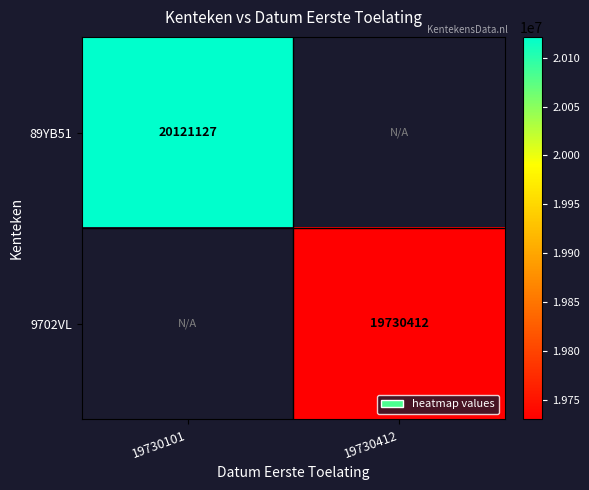

Is it true that 9702VL equals 28775244 at 19730412?

False